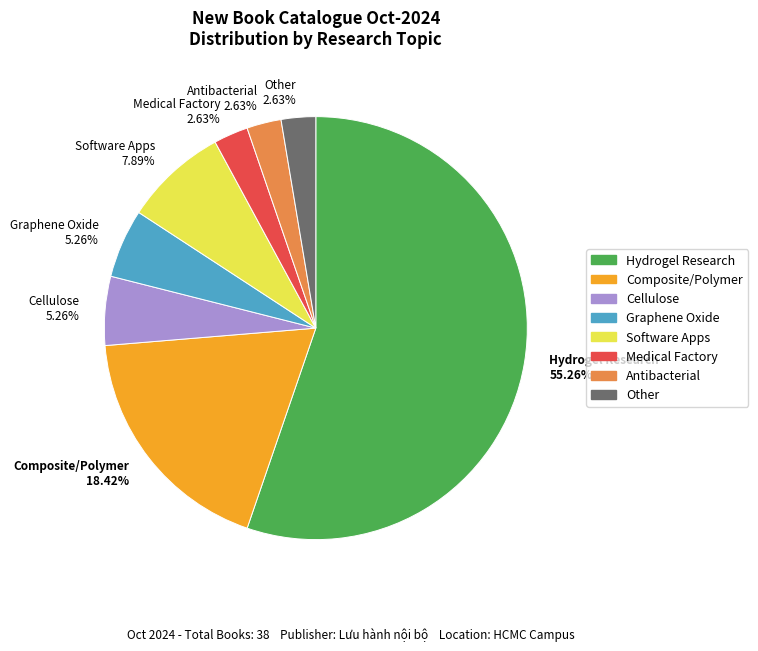

Is the sum of Antibacterial 2.63% and Software Apps 7.89% greater than half?

No